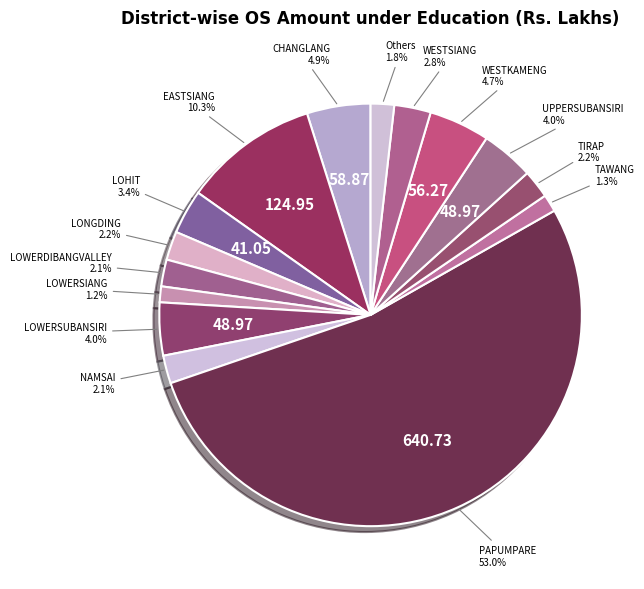

How many segments does this pie chart have?

15